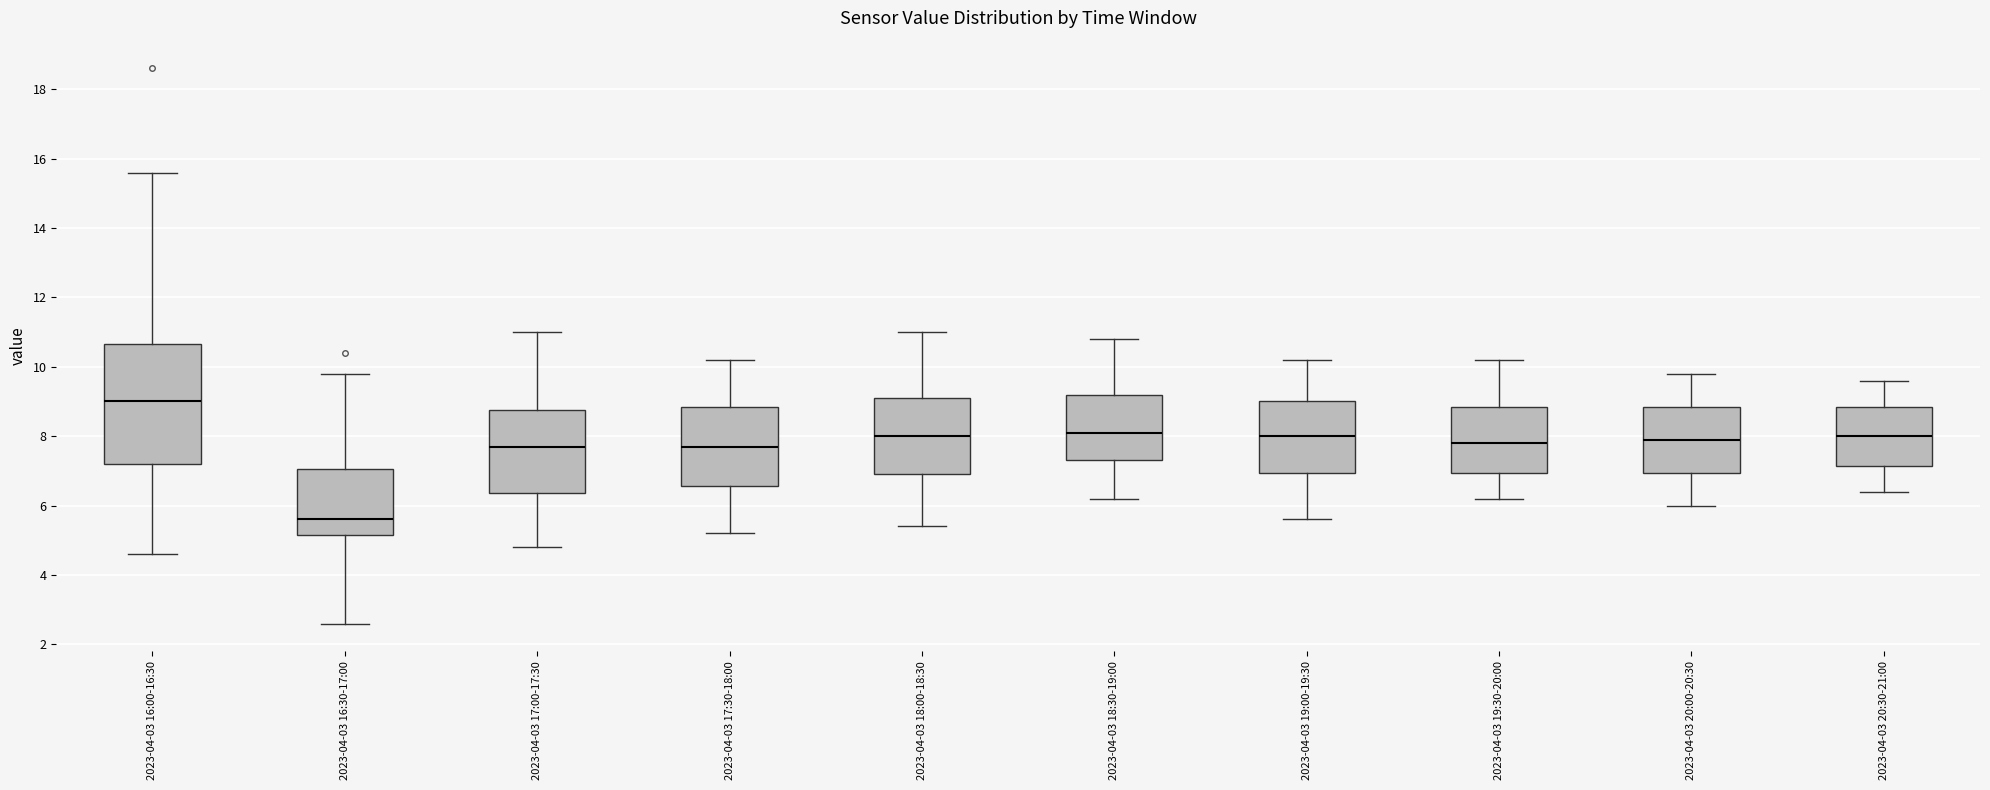

Where does the median line of the box for 2023-04-03 20:30-21:00 sit on the y-axis? The values are not printed on the chart, so give them approximately, as read against the axis.

8.0